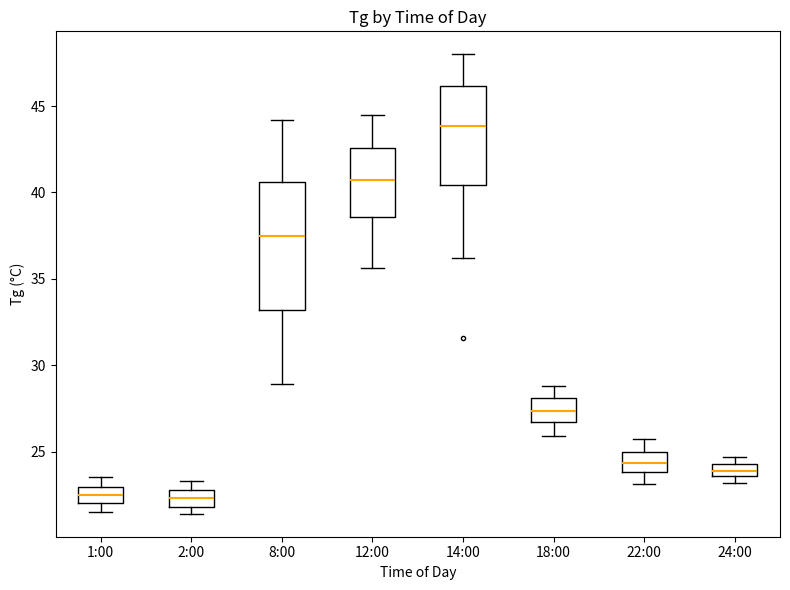

Comparing the boxes themselves (not the whiskers), which one is the tallest?

8:00